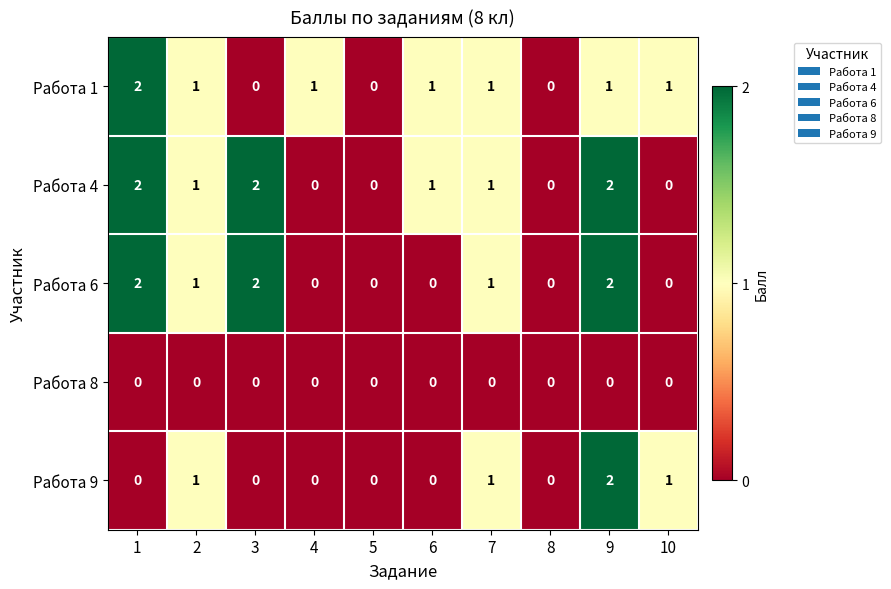

Between 3 and 6, which series saw the biggest shift?

Работа 6